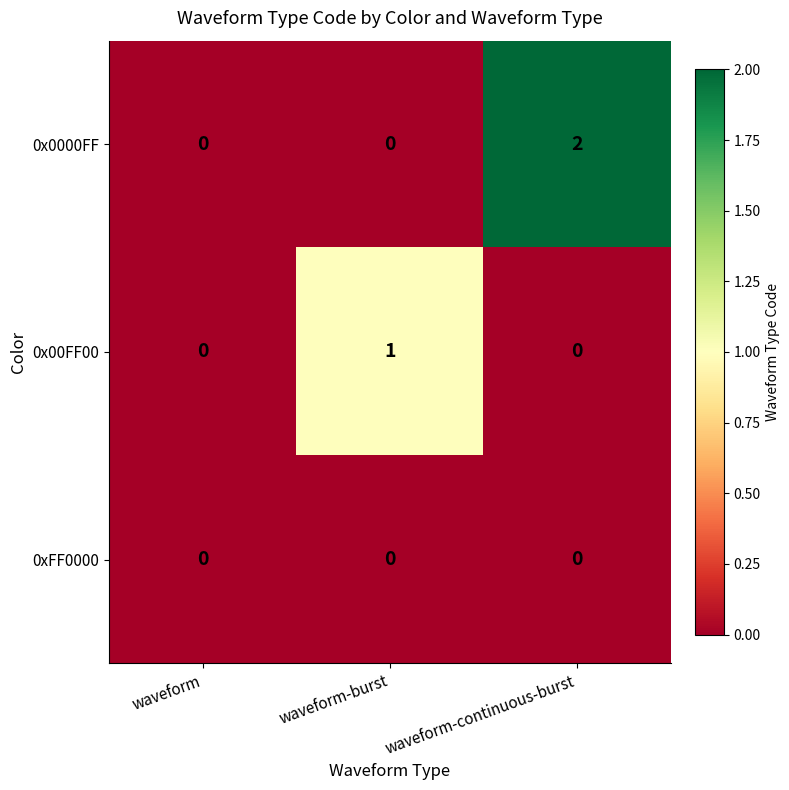

The value of 0x00FF00 at waveform-burst is 0. True or false?

False